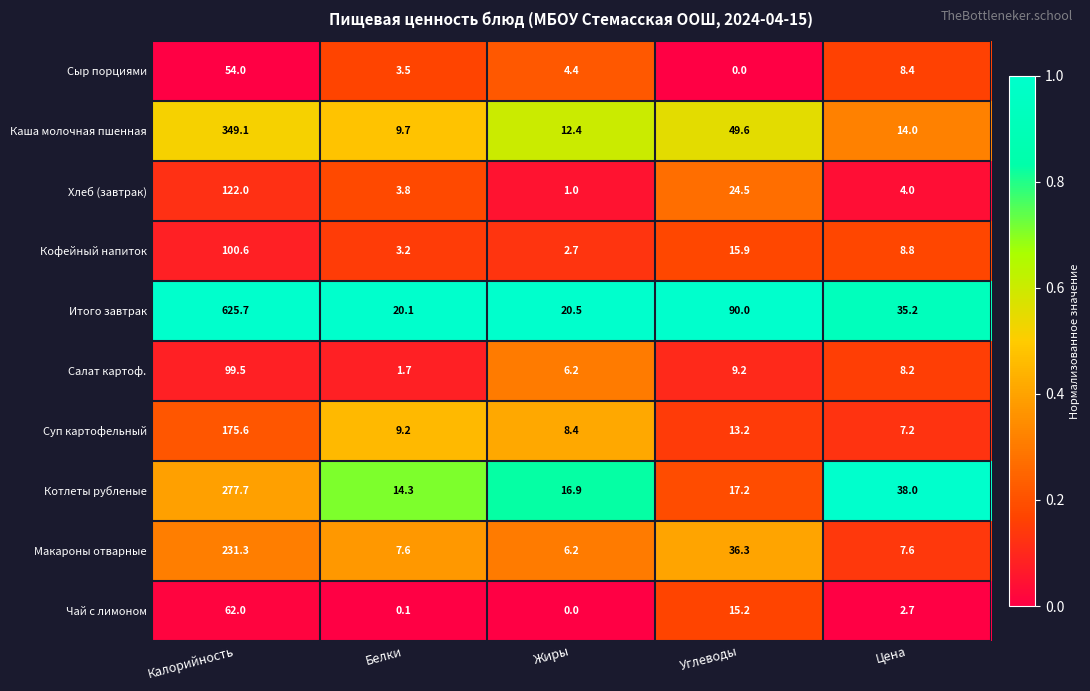

What is the sum of all Котлеты рубленые values?

364.1